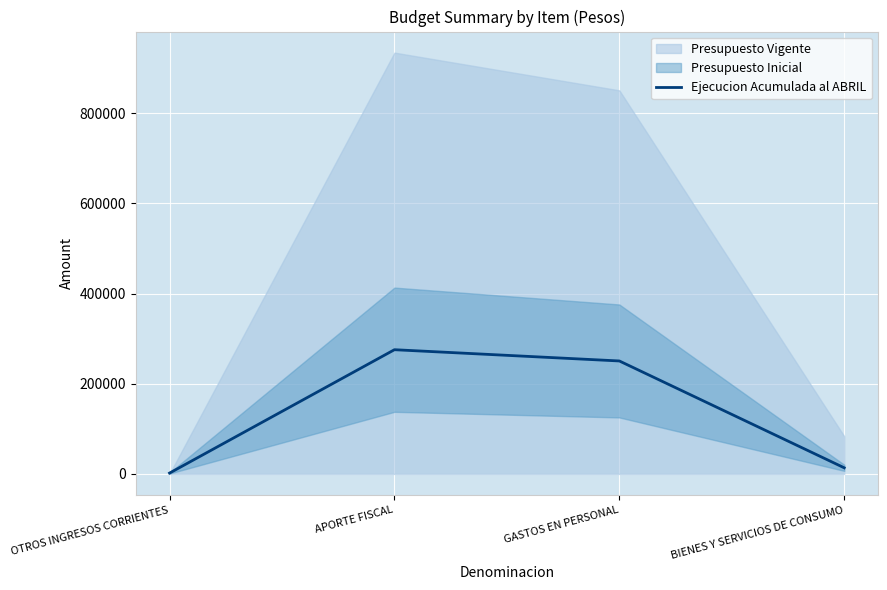

What value does the data have at BIENES Y SERVICIOS DE CONSUMO, to the nearest 50?

13600